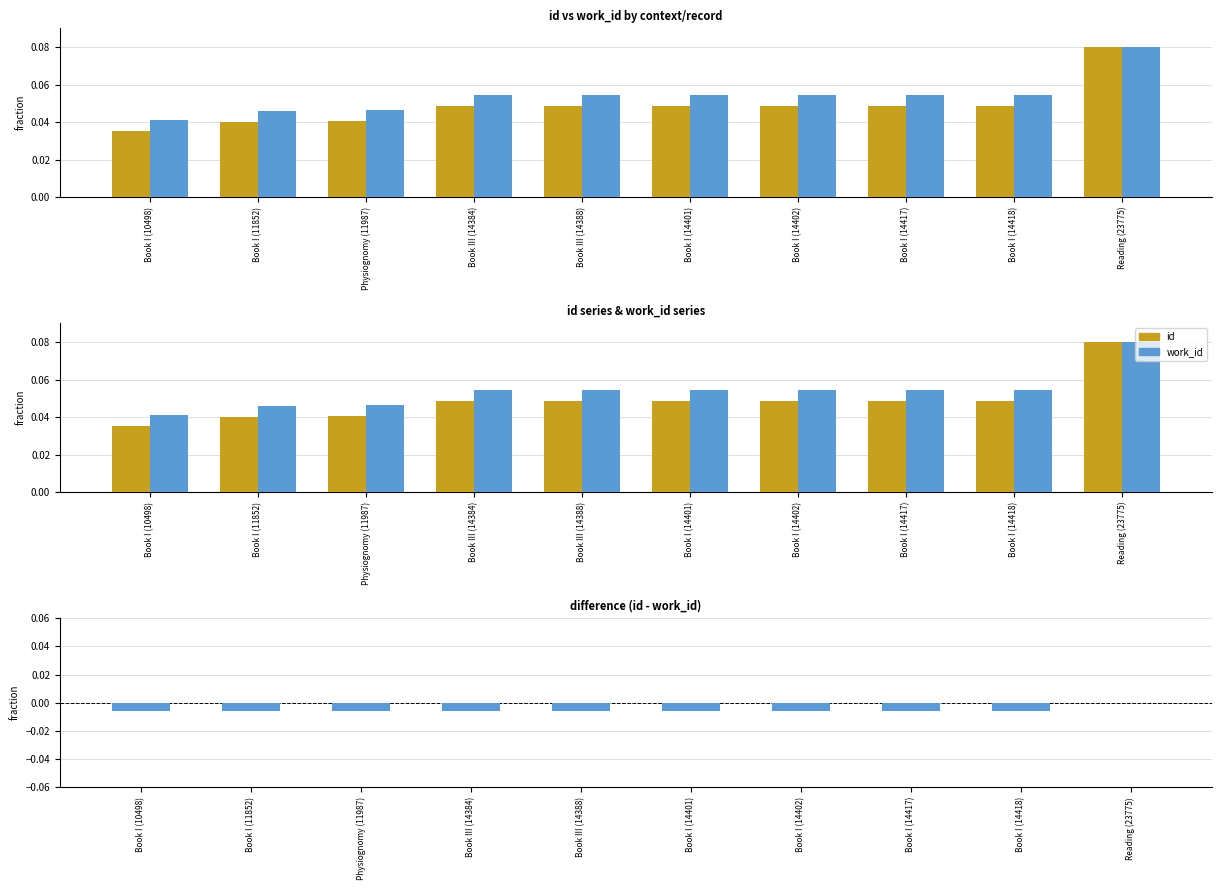

Is the value of work_id at Physiognomy (11987) greater than the value of id at Book I (11852)?

Yes